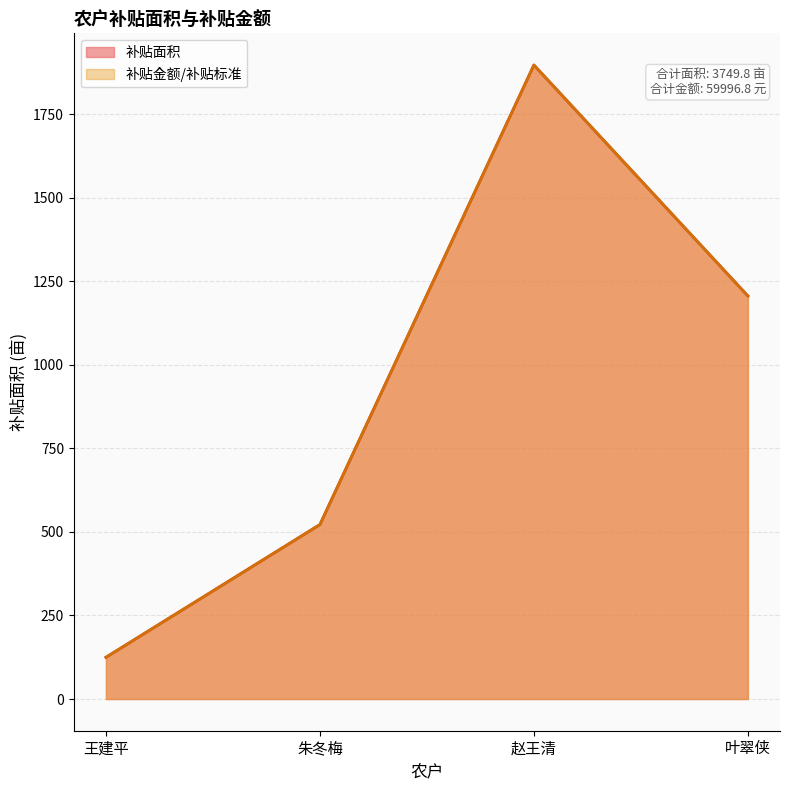

Which series has the largest range (max minus min)?

补贴面积